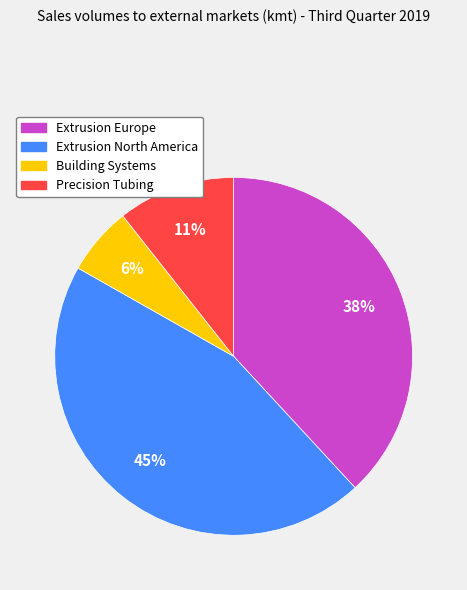

True or false: Extrusion Europe accounts for 53% of the total.

False